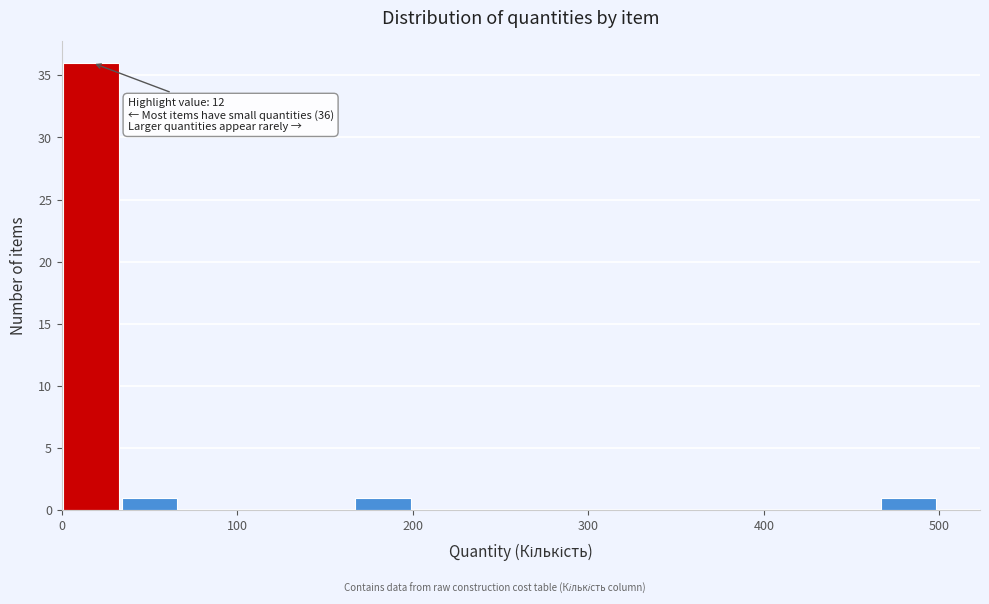

Read against the x-axis, roughly where is the centre of the tallest bar?

20